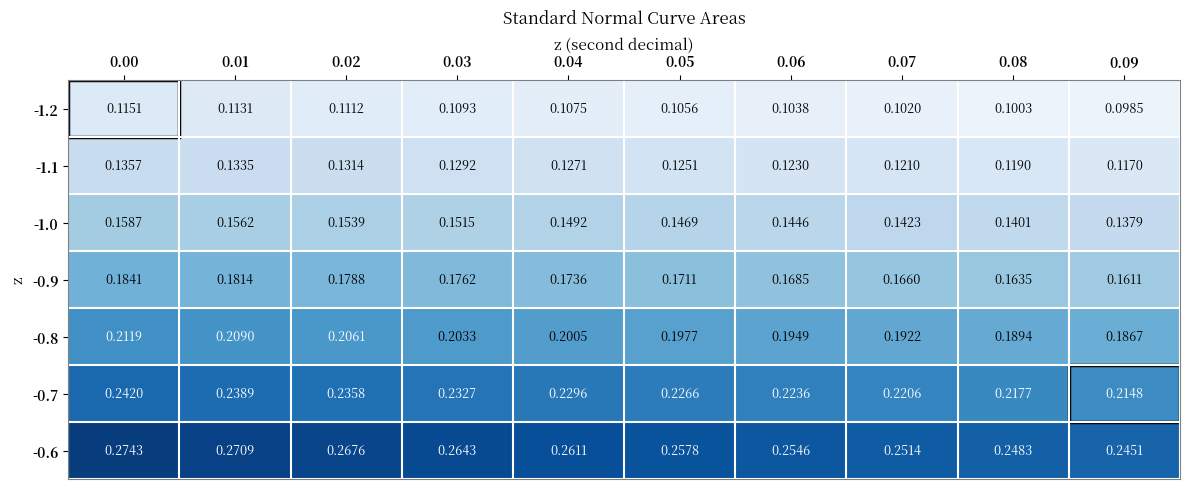

Is the value of -0.8 at 0.01 greater than the value of -0.7 at 0.09?

No